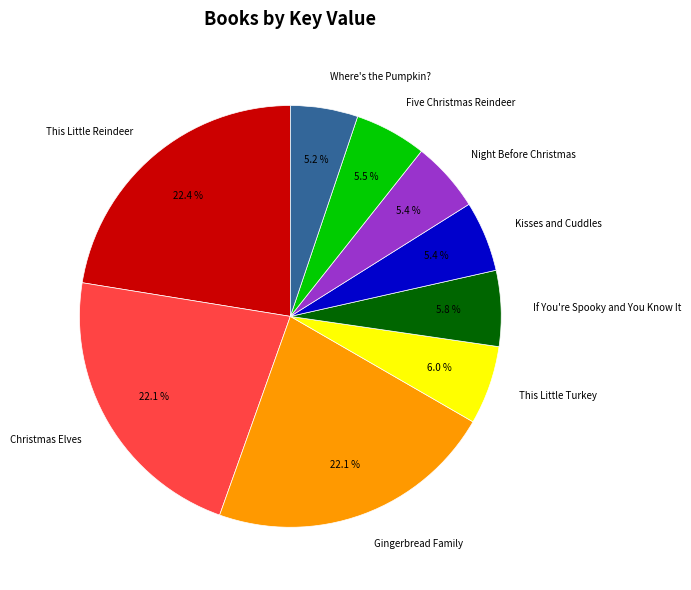

What is the total percentage of Five Christmas Reindeer and Night Before Christmas?

10.9%